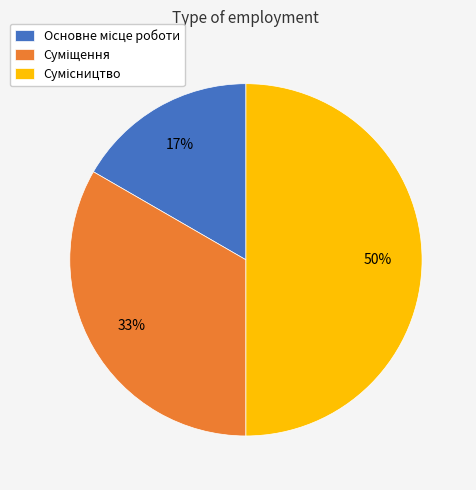

To the nearest percent, what is the average slice percentage?

33%